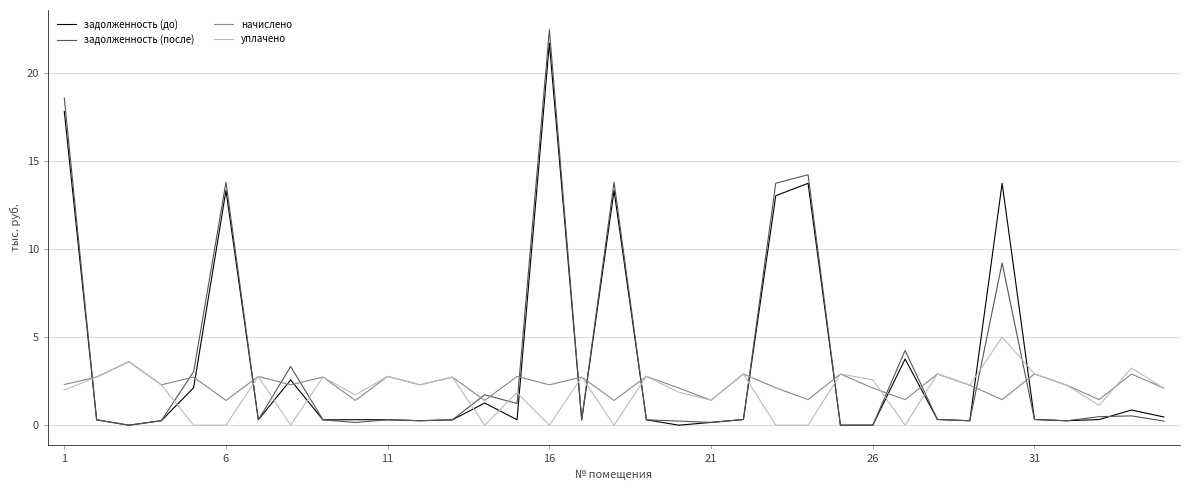

Which series has the widest spread of values?

задолженность (после)